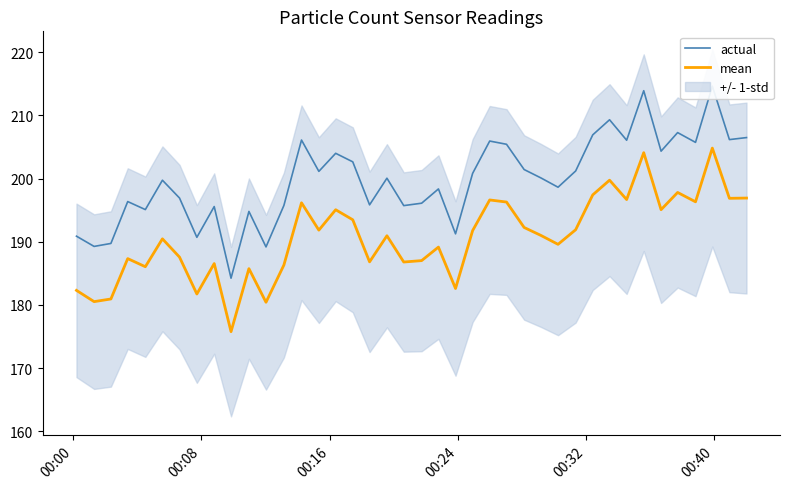

How many values in the mean series exceed 190?

22